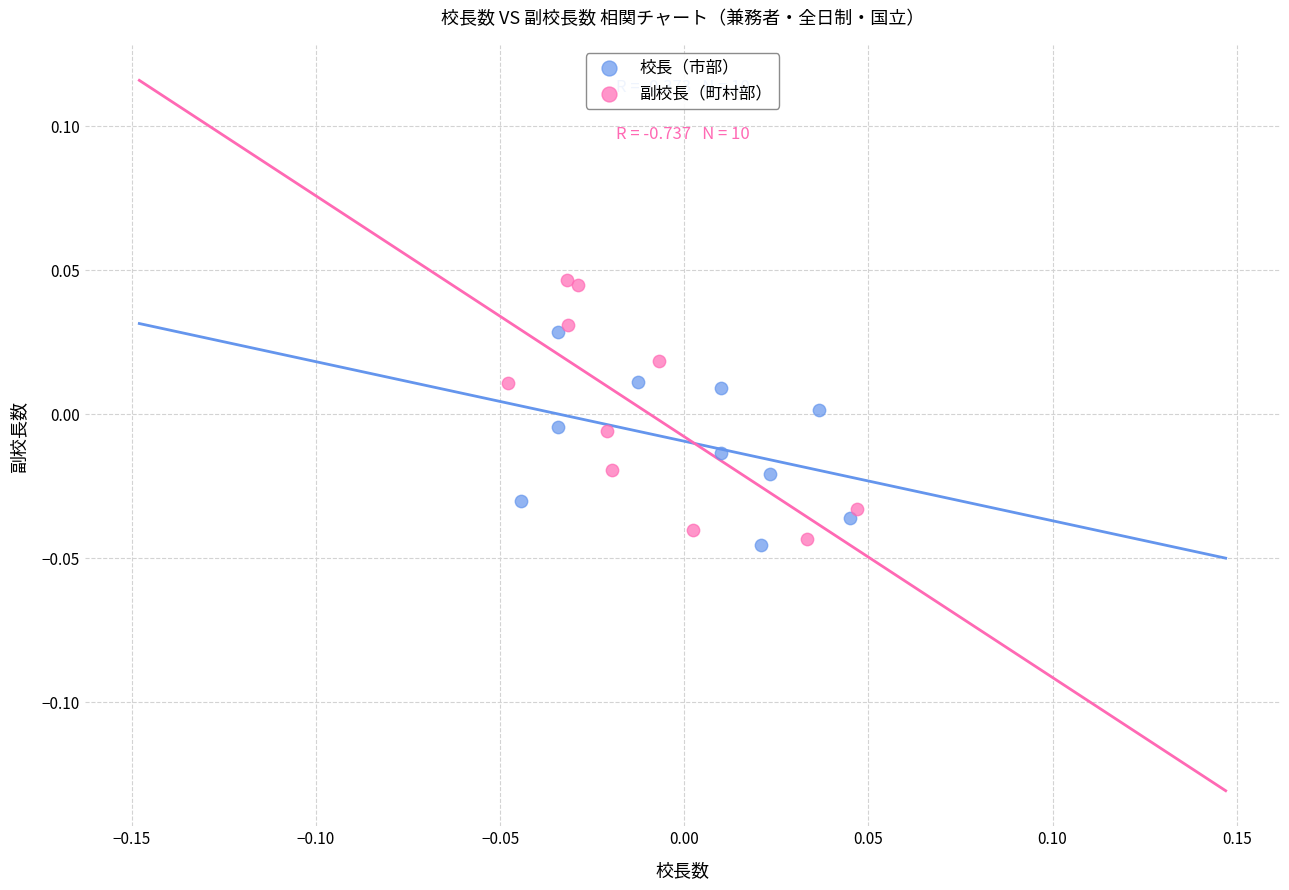

Which series has the largest Y range (max minus min)?

副校長（町村部）